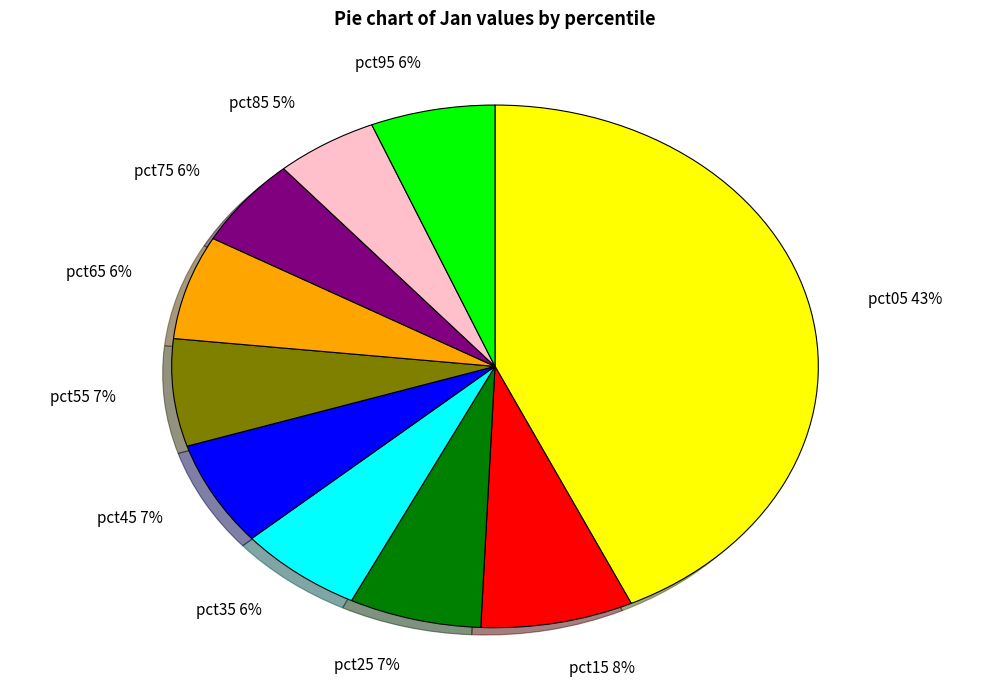

Count the number of slices in the pie.

10